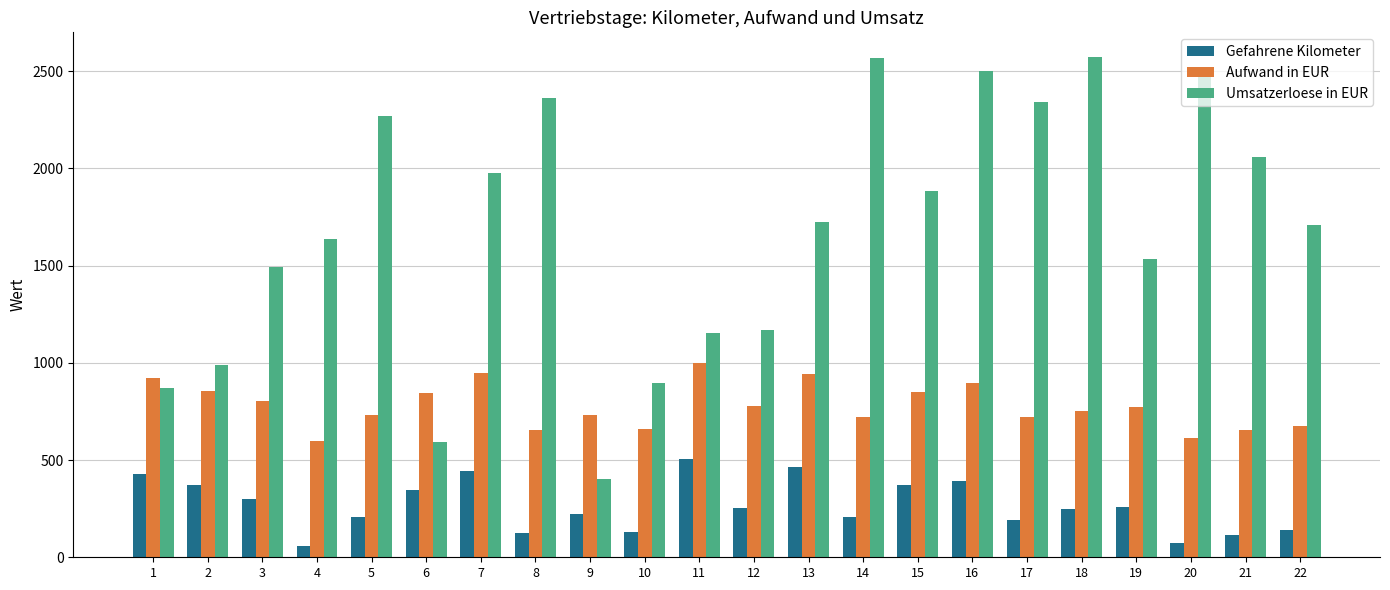

What is the total value across all series at 17?

3256.0